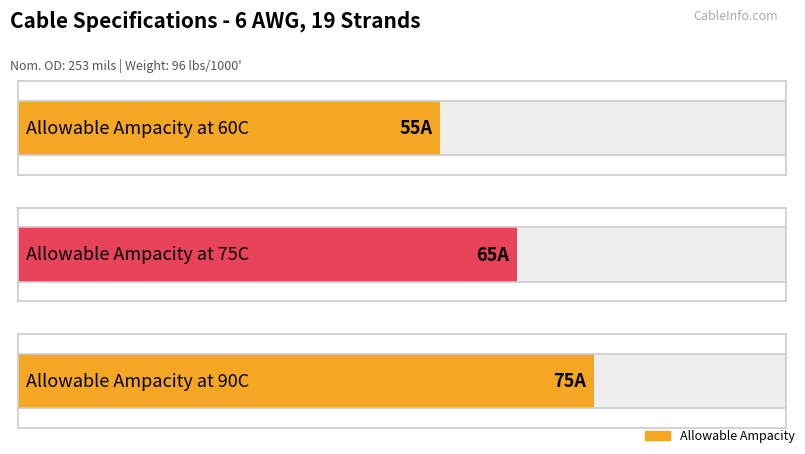

At which category does the chart reach its minimum across all series?

Allowable Ampacity at 60C